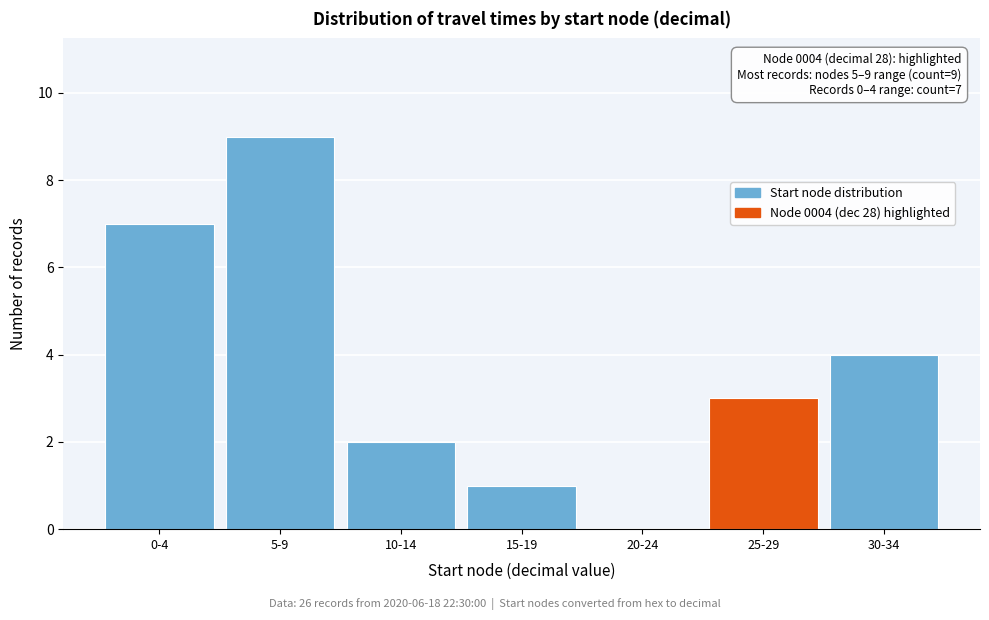

Reading left to right, transcribe all the data shown in this chart.

0-4=7	5-9=9	10-14=2	15-19=1	20-24=0	25-29=3	30-34=4